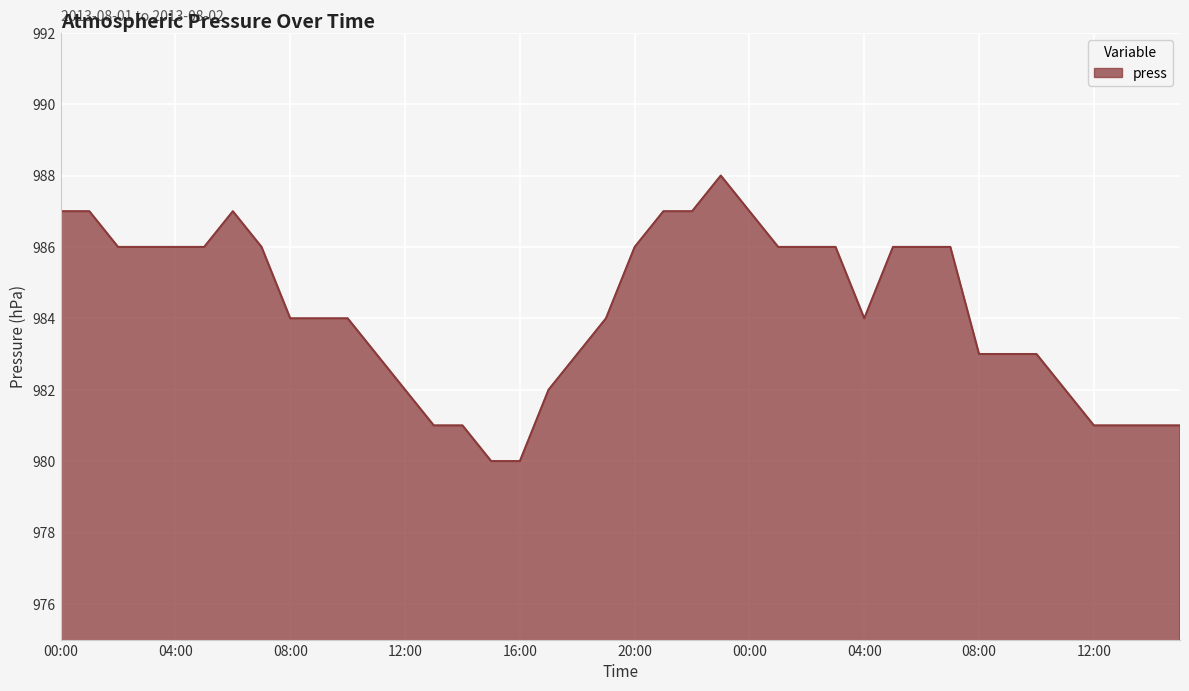

How many lines are shown in the chart?

1